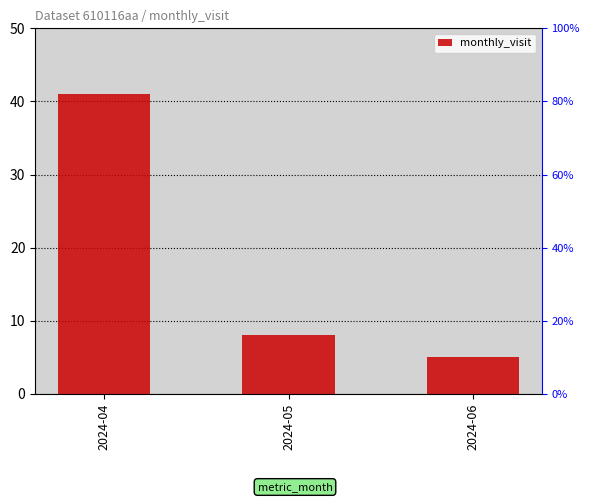

Count the number of values greater than 8.

1